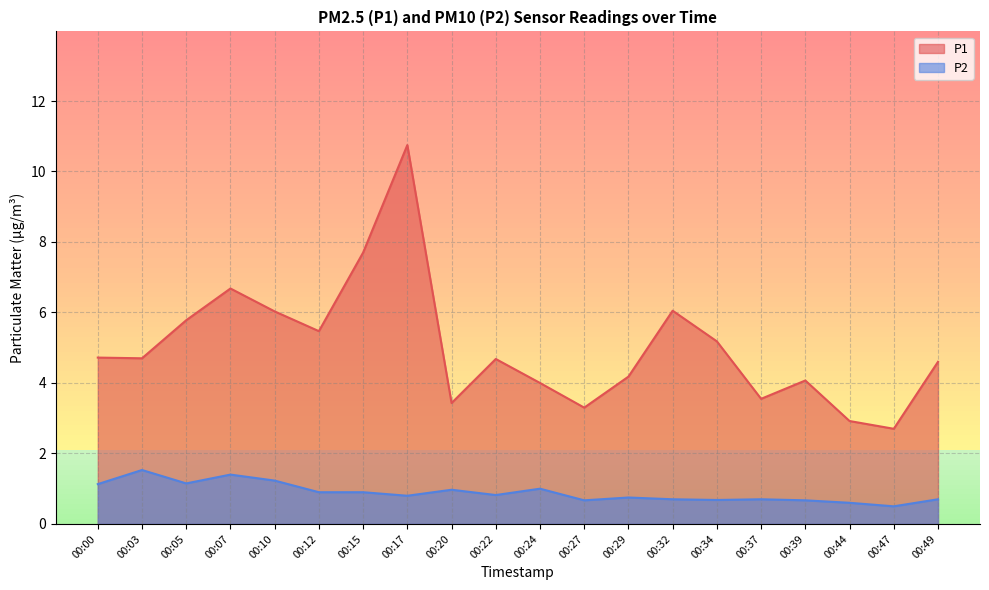

Is it true that P2 equals 0.5 at 00:49?

False